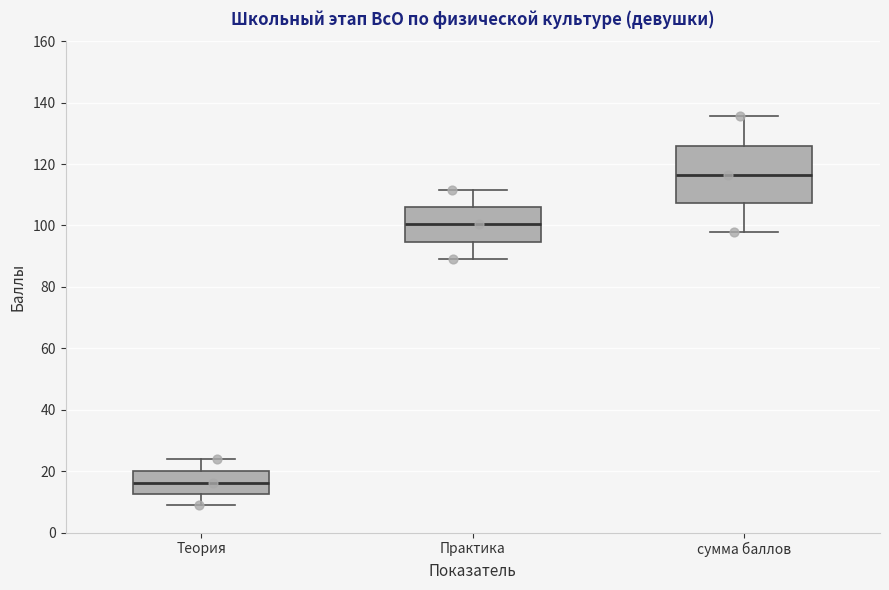

Where does the upper whisker of the box for Теория end on the y-axis? The values are not printed on the chart, so give them approximately, as read against the axis.

24